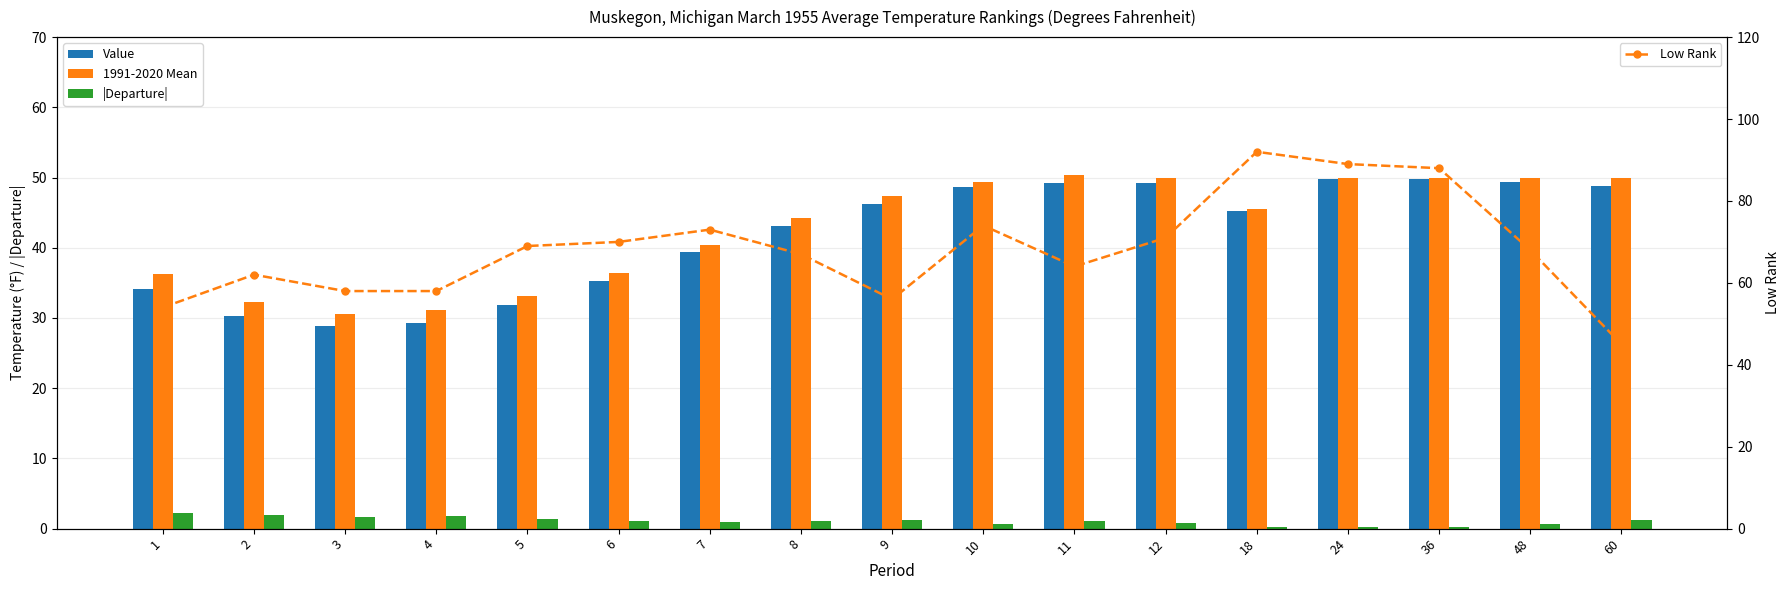

Reading left to right, list all the values displayed in this chart.

Value: 1=34.1	2=30.3	3=28.9	4=29.3	5=31.8	6=35.3	7=39.4	8=43.1	9=46.2	10=48.7	11=49.2	12=49.2	18=45.3	24=49.8	36=49.8	48=49.3	60=48.8
1991-2020 Mean: 1=36.3	2=32.3	3=30.6	4=31.1	5=33.2	6=36.4	7=40.4	8=44.2	9=47.4	10=49.4	11=50.3	12=50.0	18=45.5	24=50.0	36=50.0	48=50.0	60=50.0
|Departure|: 1=2.2	2=2.0	3=1.7	4=1.8	5=1.4	6=1.1	7=1.0	8=1.1	9=1.2	10=0.7	11=1.1	12=0.8	18=0.2	24=0.2	36=0.2	48=0.7	60=1.2
Low Rank: 1=54.0	2=62.0	3=58.0	4=58.0	5=69.0	6=70.0	7=73.0	8=67.0	9=56.0	10=74.0	11=64.0	12=71.0	18=92.0	24=89.0	36=88.0	48=68.0	60=45.0